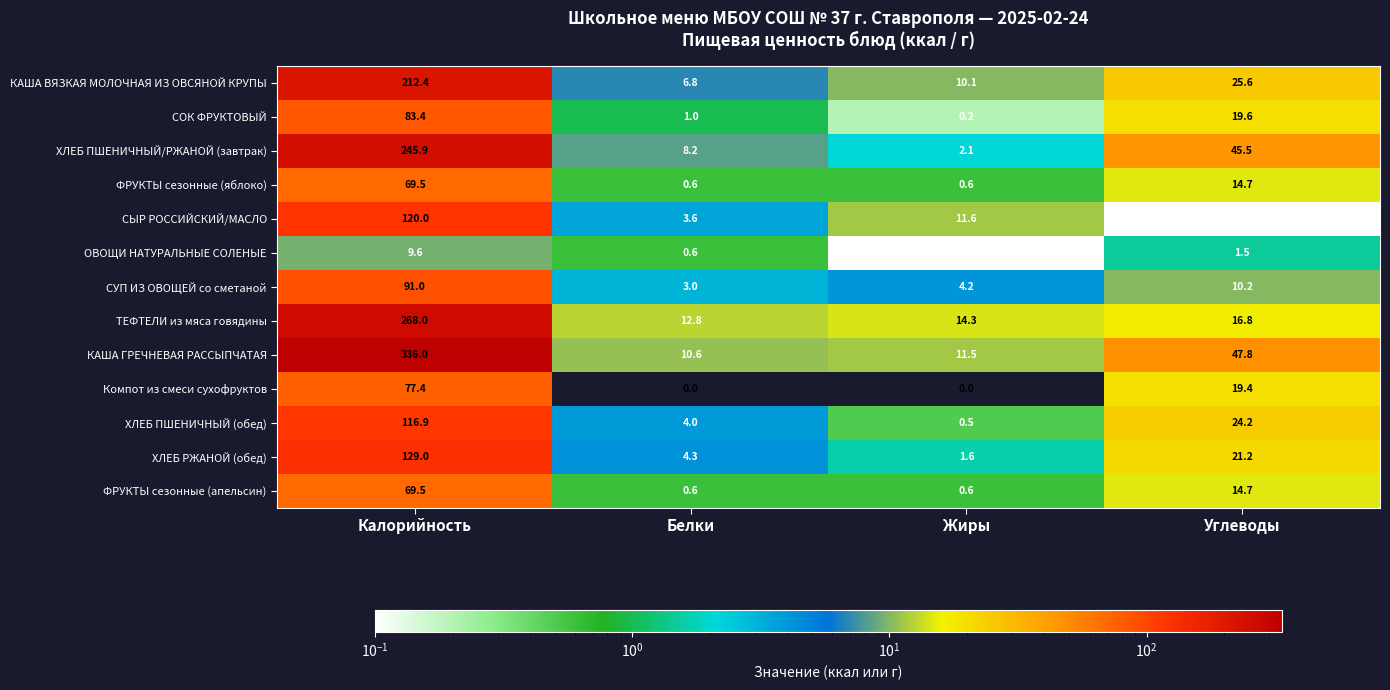

Which series has the widest spread of values?

КАША ГРЕЧНЕВАЯ РАССЫПЧАТАЯ